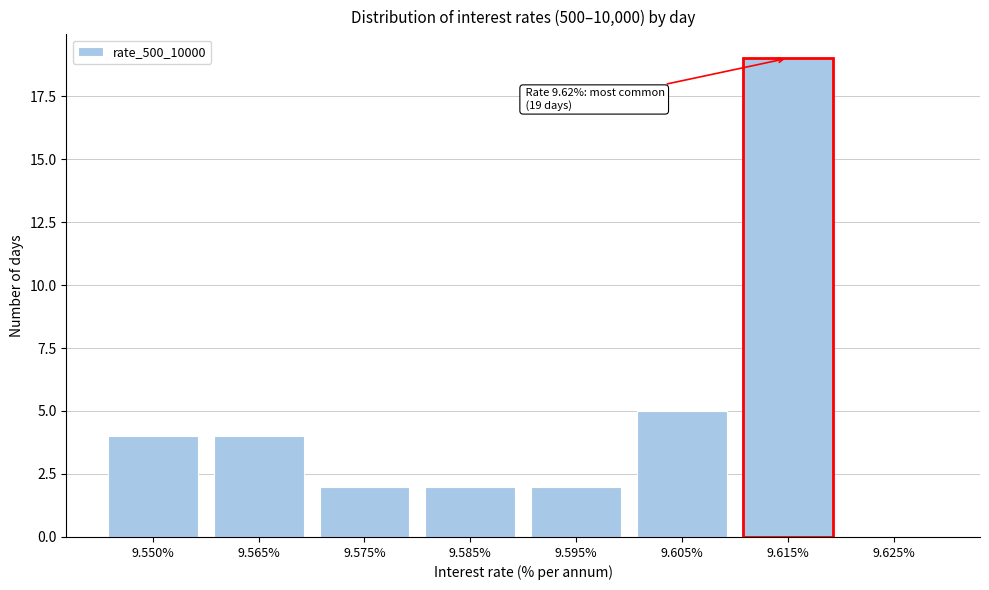

Reading left to right, extract all data points from this chart.

9.550%=4	9.565%=4	9.575%=2	9.585%=2	9.595%=2	9.605%=5	9.615%=19	9.625%=0